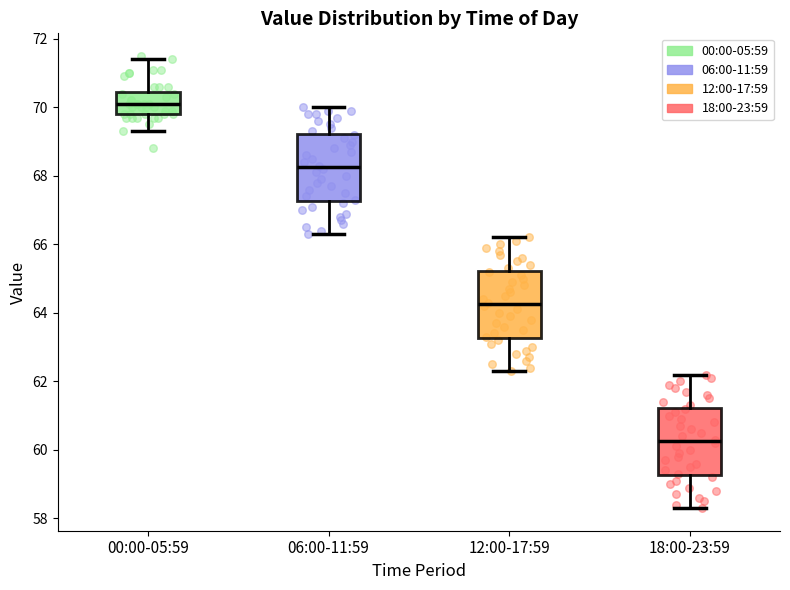

Reading left to right, transcribe this box plot: for each box, give where its median line is, the range the box spans, and where its two whiskers end, as read against the y-axis. The values are not printed on the chart, so give them approximately, as read against the axis.

00:00-05:59: median 70.2, box 69.8 to 70.4, whiskers 69.4 to 71.4
06:00-11:59: median 68.2, box 67.2 to 69.2, whiskers 66.4 to 70.0
12:00-17:59: median 64.2, box 63.2 to 65.2, whiskers 62.4 to 66.2
18:00-23:59: median 60.2, box 59.2 to 61.2, whiskers 58.4 to 62.2